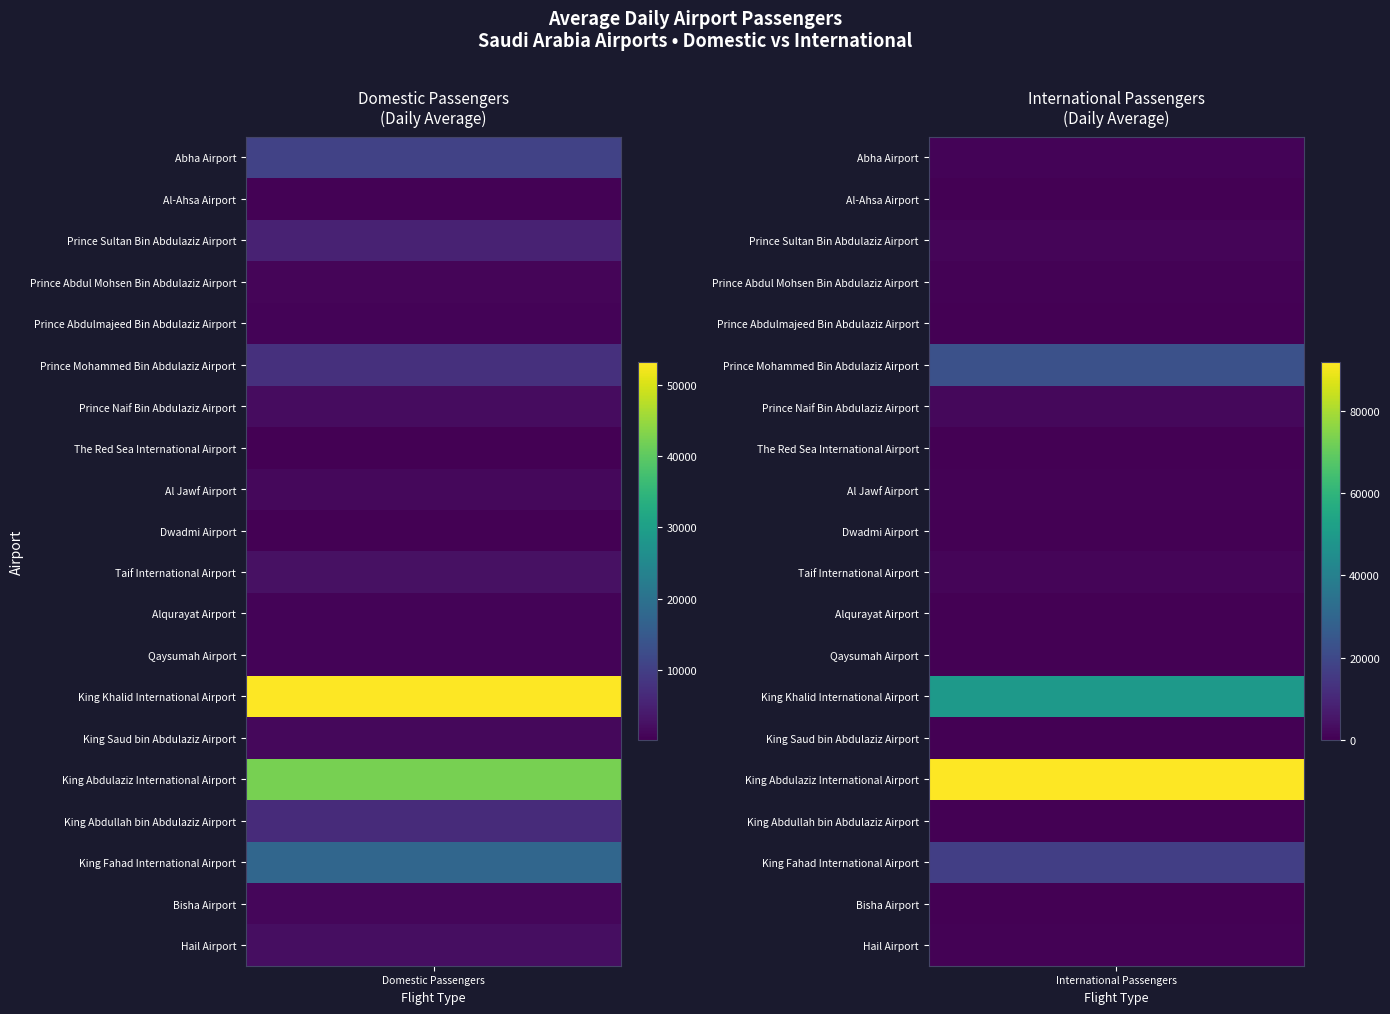

List the series in order of their overall mean, highest first.

International Passengers, Domestic Passengers